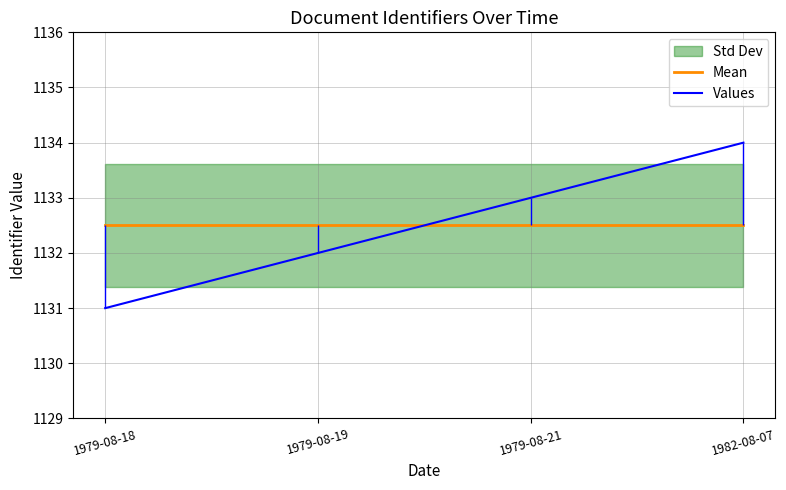

How many values in the Values series are below 1133?

2